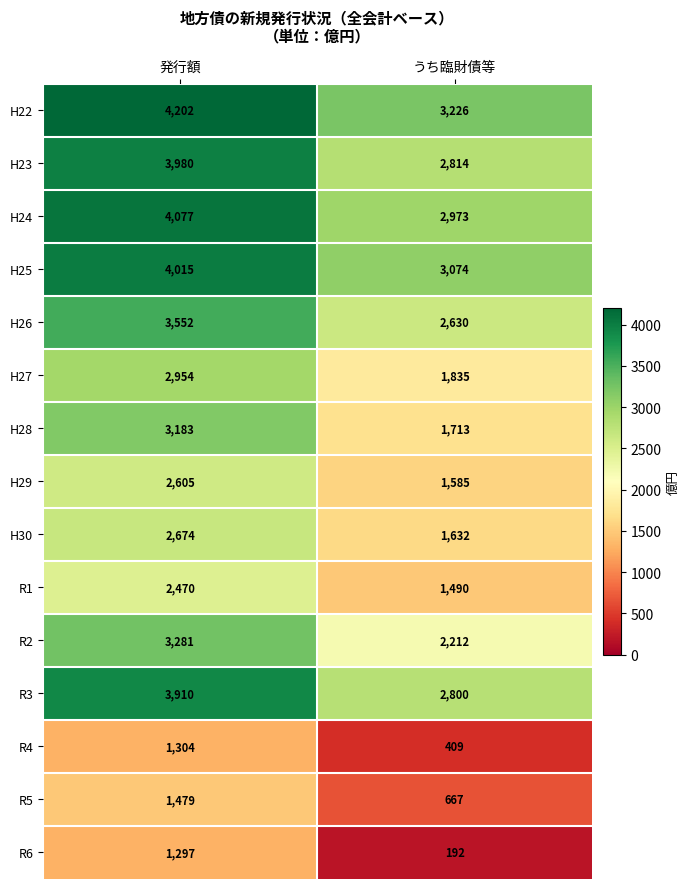

Is it true that H30 equals 1034 at 発行額?

False